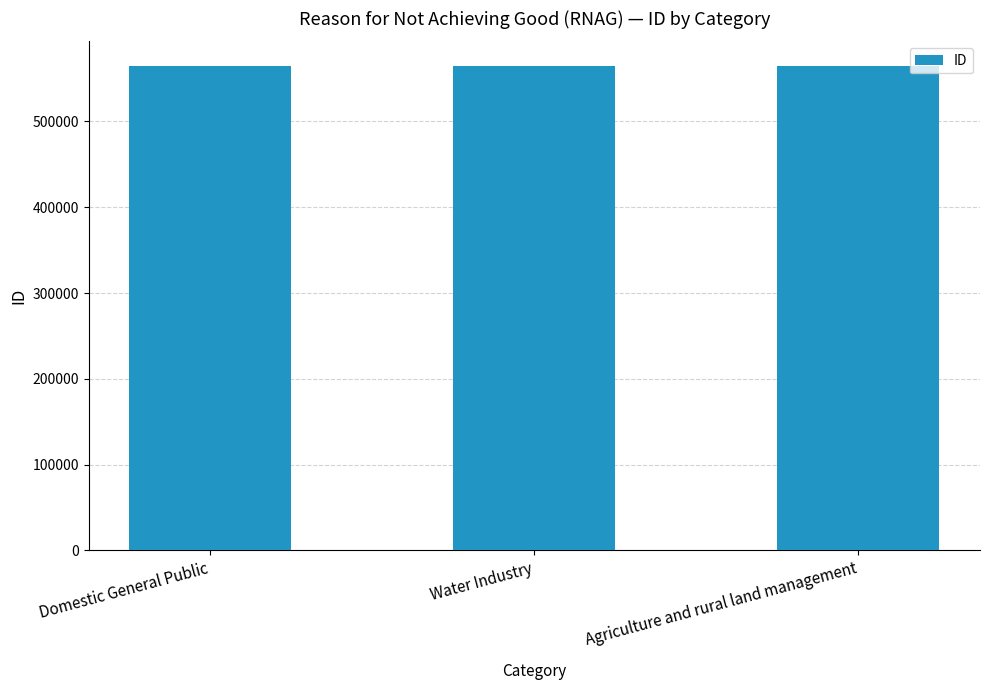

What is the change in value from Domestic General Public to Water Industry?

-1